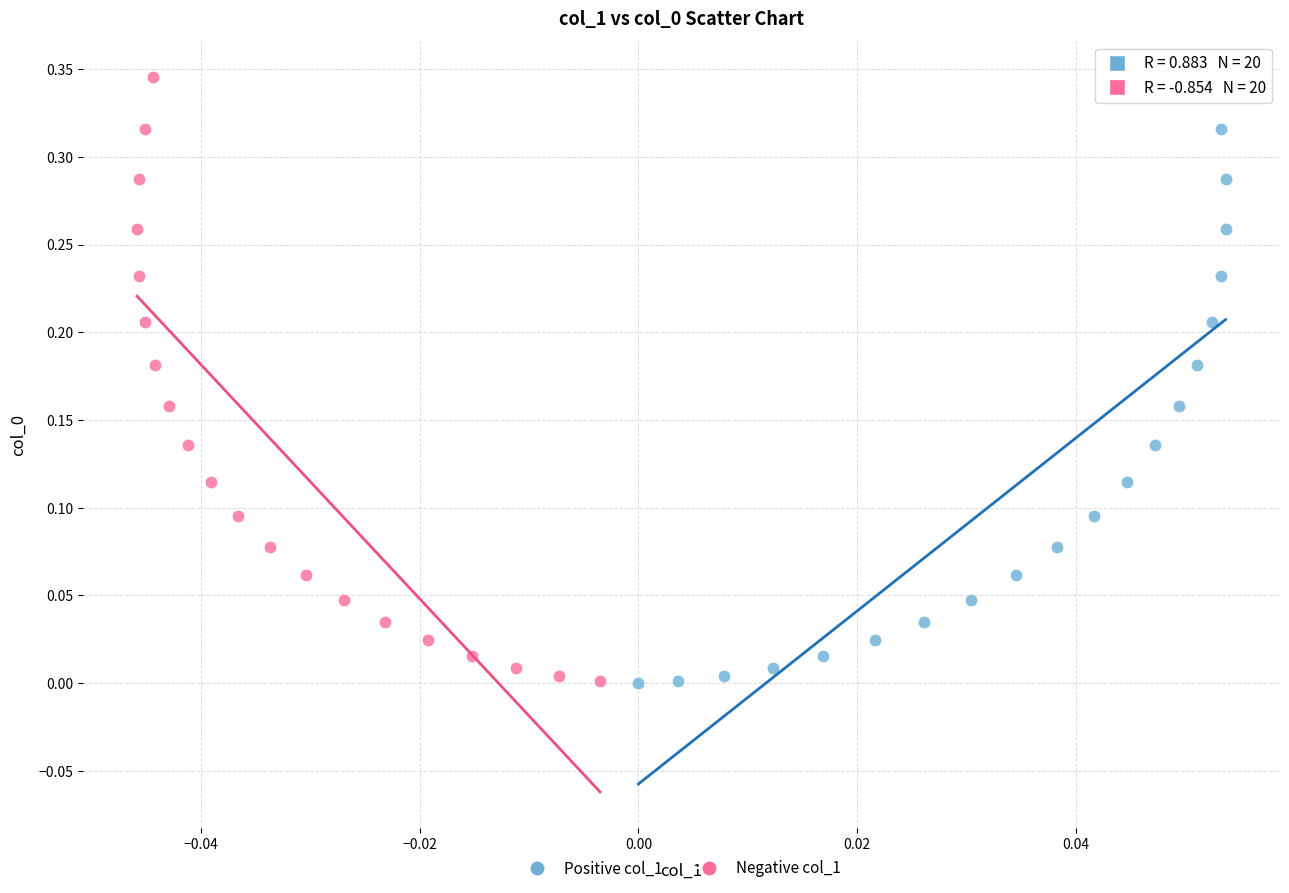

Which series has the largest Y range (max minus min)?

Negative col_1